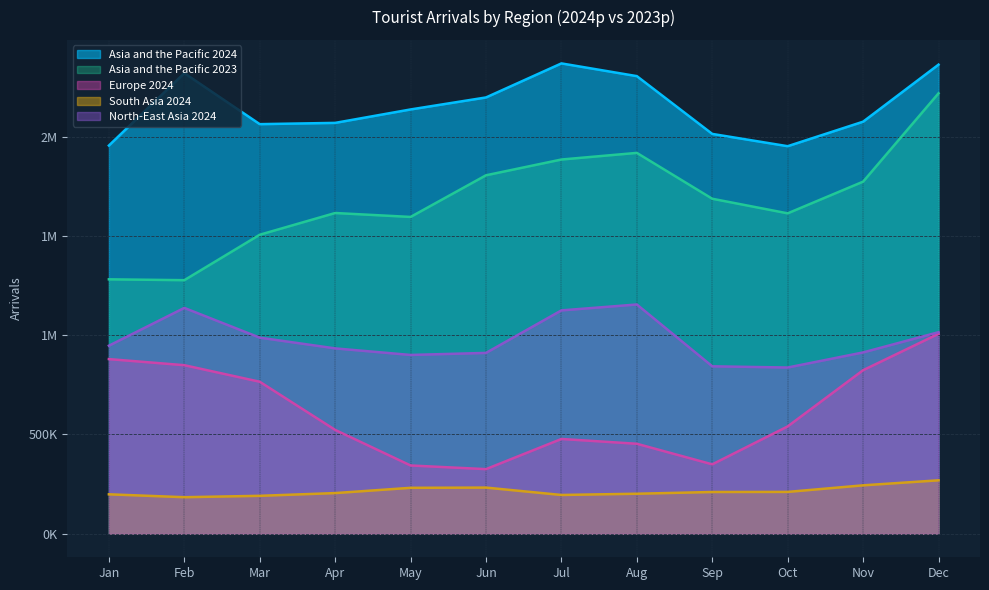

Does the chart have visible grid lines?

Yes